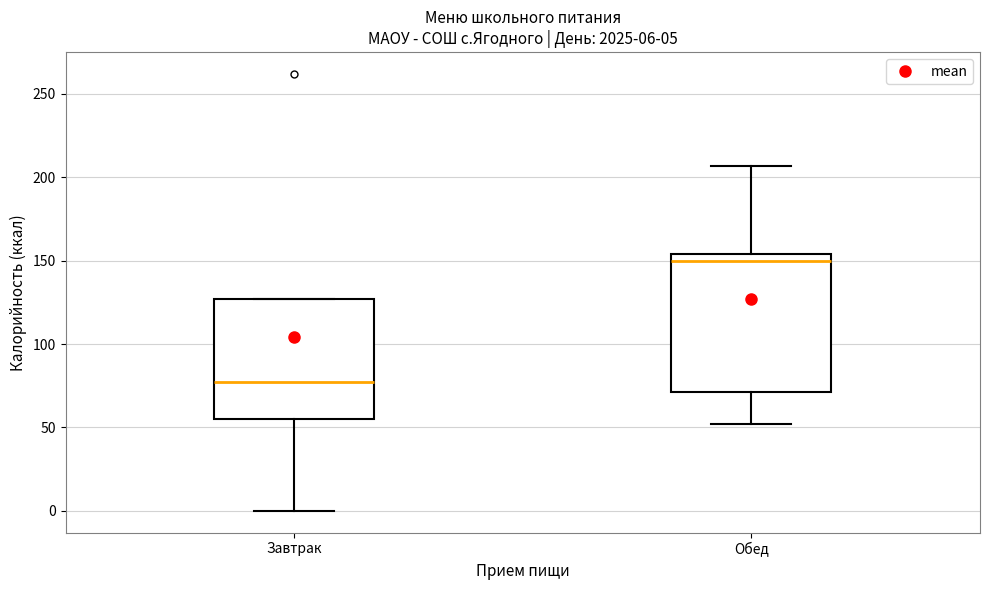

Comparing the boxes themselves (not the whiskers), which one is the tallest?

Обед